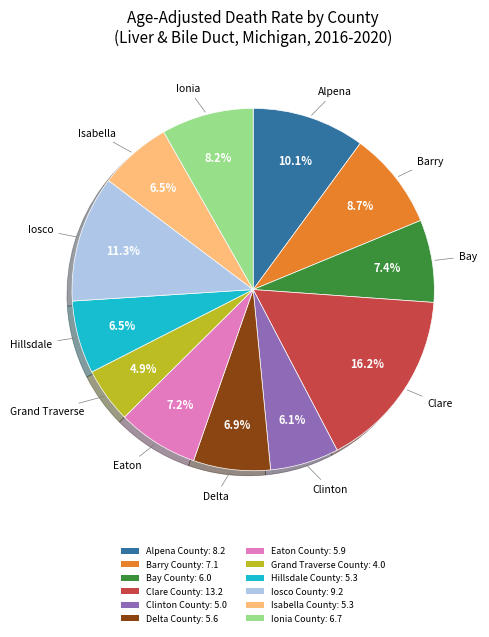

True or false: Eaton County accounts for 7% of the total.

True